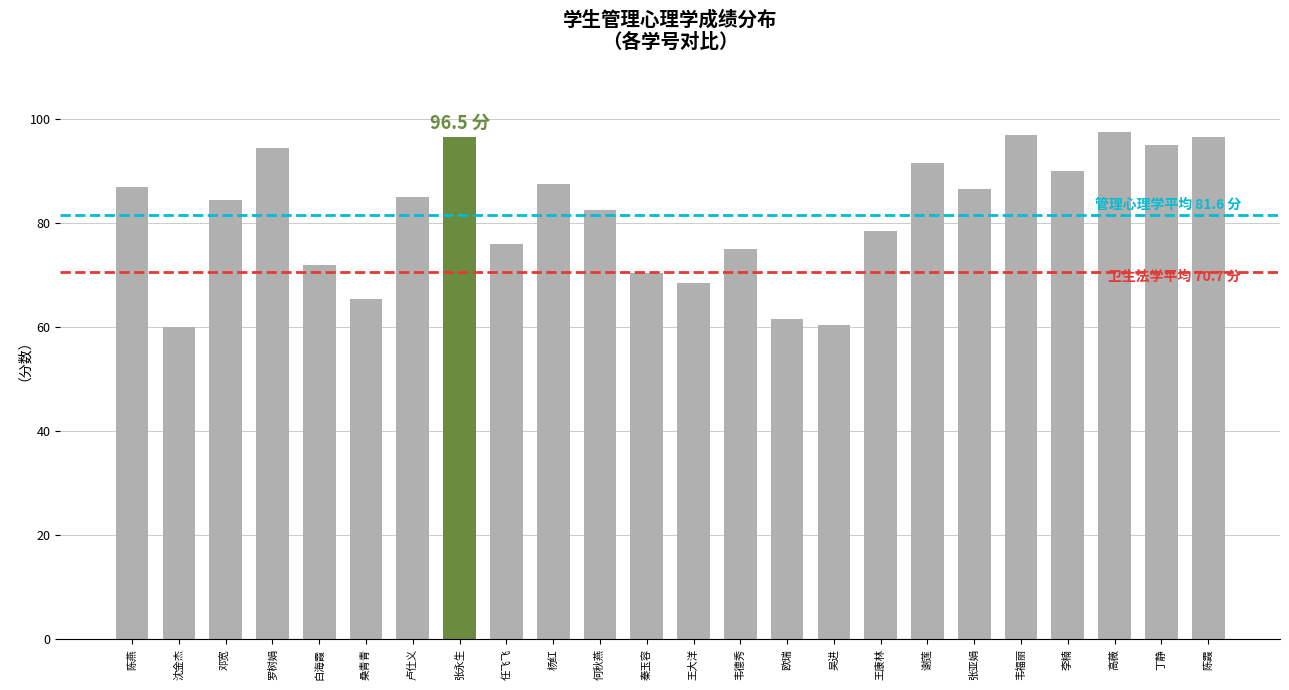

What is the difference between the values at 沈金杰 and 韦福丽?

37.0